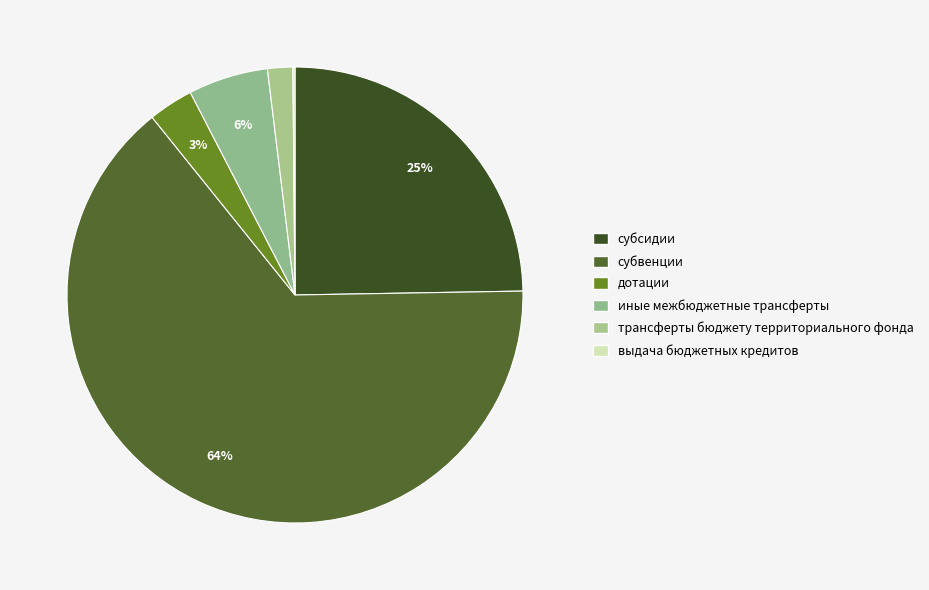

Rank the categories by value from highest to lowest.

субвенции, субсидии, иные межбюджетные трансферты, дотации, трансферты бюджету территориального фонда, выдача бюджетных кредитов